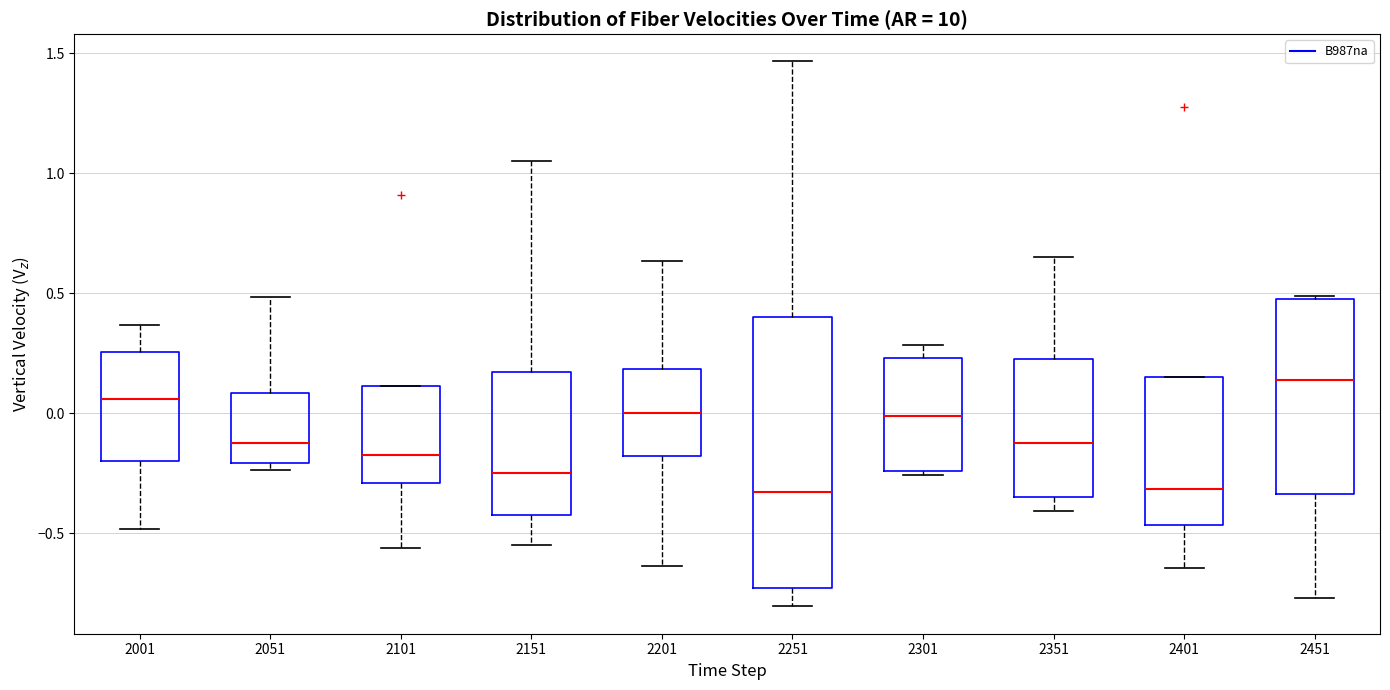

Reading left to right, read every box against the y-axis: the position of its median line, the range the box covers, and the ends of its whiskers. The values are not printed on the chart, so give them approximately, as read against the axis.

2001: median 0.05, box -0.20 to 0.25, whiskers -0.50 to 0.35
2051: median -0.10, box -0.20 to 0.10, whiskers -0.25 to 0.50
2101: median -0.15, box -0.30 to 0.10, whiskers -0.55 to 0.10
2151: median -0.25, box -0.40 to 0.15, whiskers -0.55 to 1.05
2201: median 0.00, box -0.20 to 0.20, whiskers -0.65 to 0.65
2251: median -0.35, box -0.75 to 0.40, whiskers -0.80 to 1.45
2301: median 0.00, box -0.25 to 0.25, whiskers -0.25 (just below the box's lower edge) to 0.30
2351: median -0.10, box -0.35 to 0.25, whiskers -0.40 to 0.65
2401: median -0.30, box -0.45 to 0.15, whiskers -0.65 to 0.15
2451: median 0.15, box -0.35 to 0.50, whiskers -0.75 to 0.50 (just above the box's upper edge)